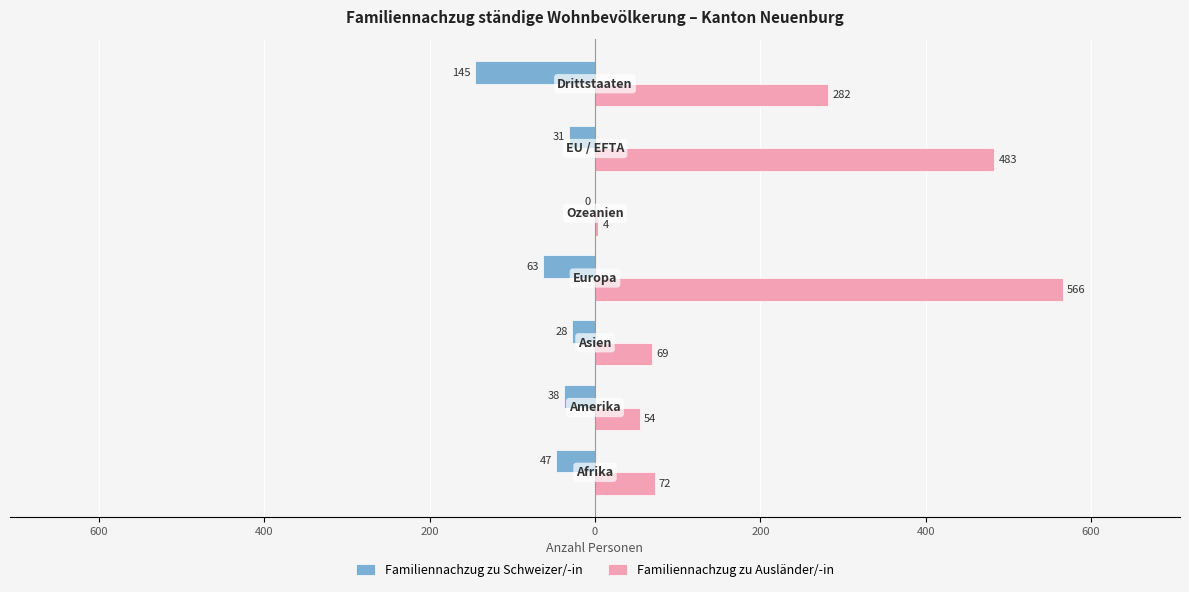

What are all the series names shown in the legend?

Familiennachzug zu Schweizer/-in, Familiennachzug zu Ausländer/-in